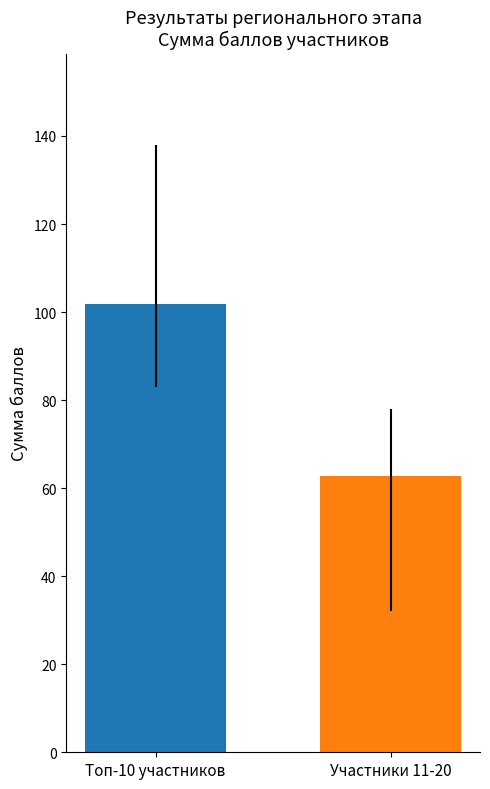

What is the maximum value shown in the chart?

101.8